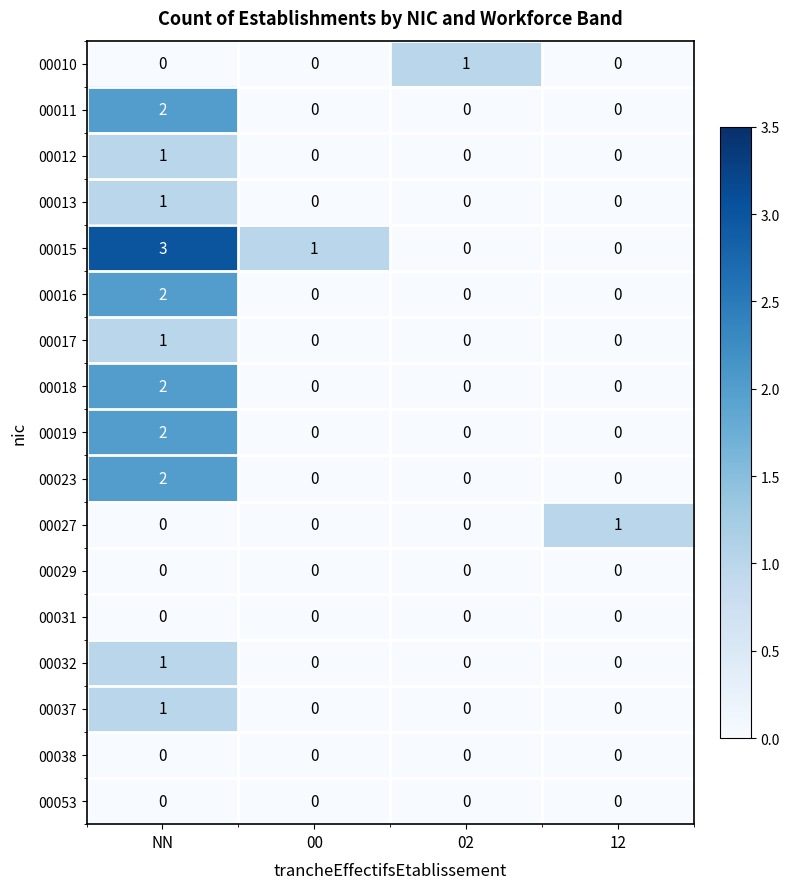

Between NN and 12, which series saw the biggest shift?

00015